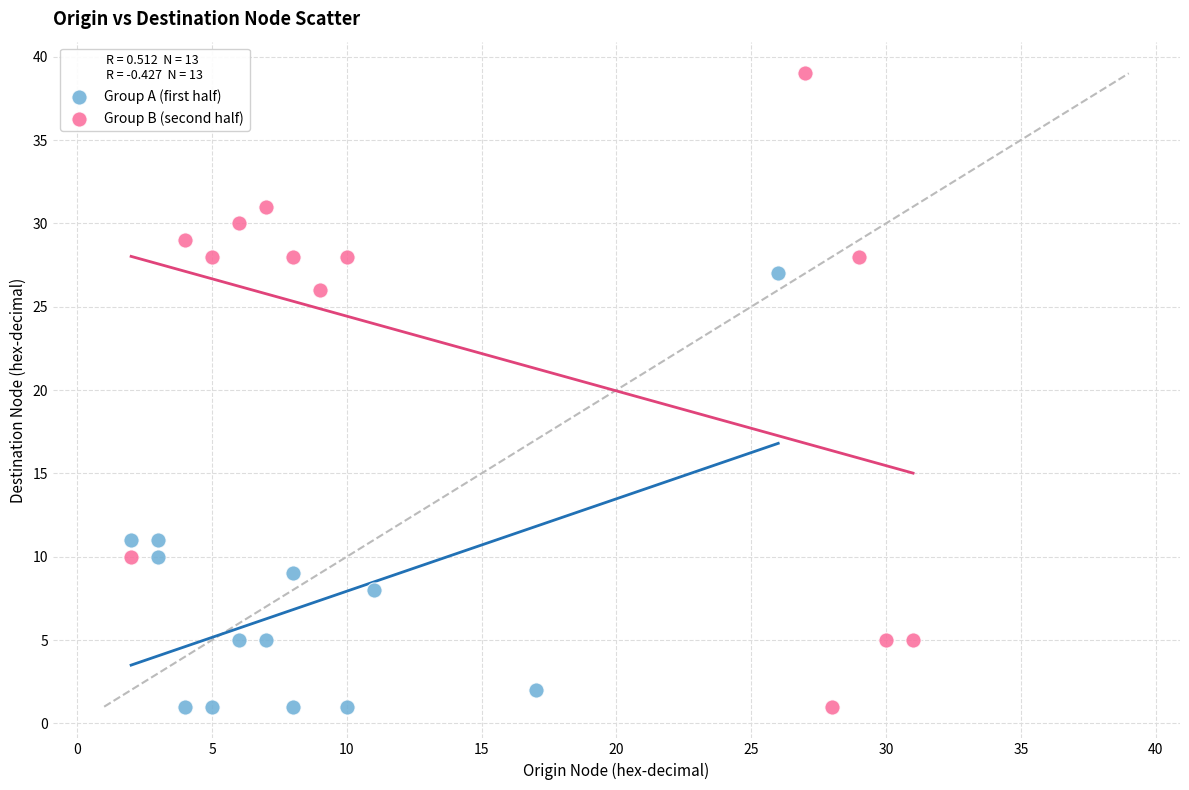

Which series contains the highest Y value?

Group B (second half)